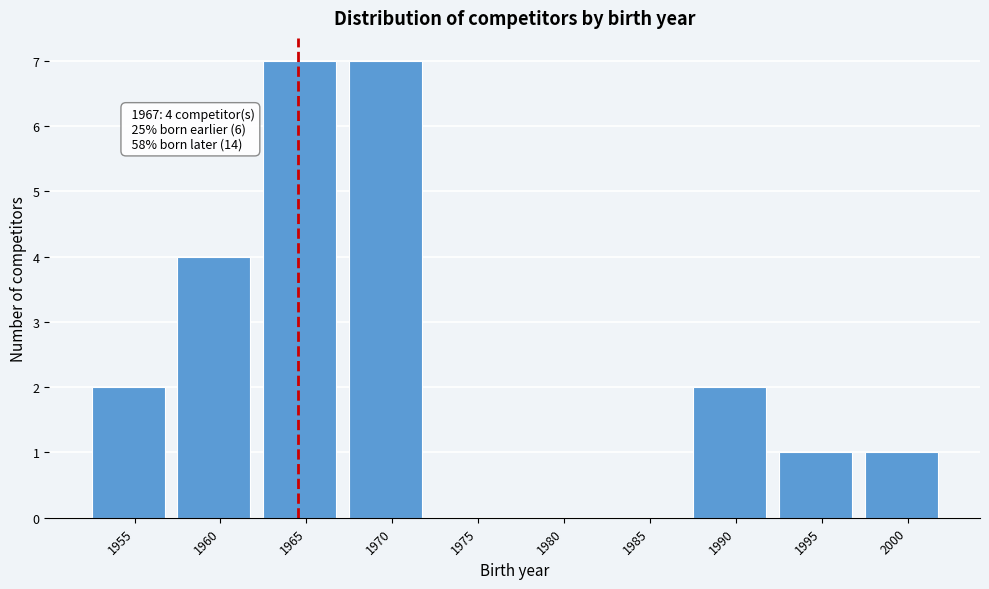

Reading left to right, what are all the values shown in this chart?

1955=2	1960=4	1965=7	1970=7	1975=0	1980=0	1985=0	1990=2	1995=1	2000=1